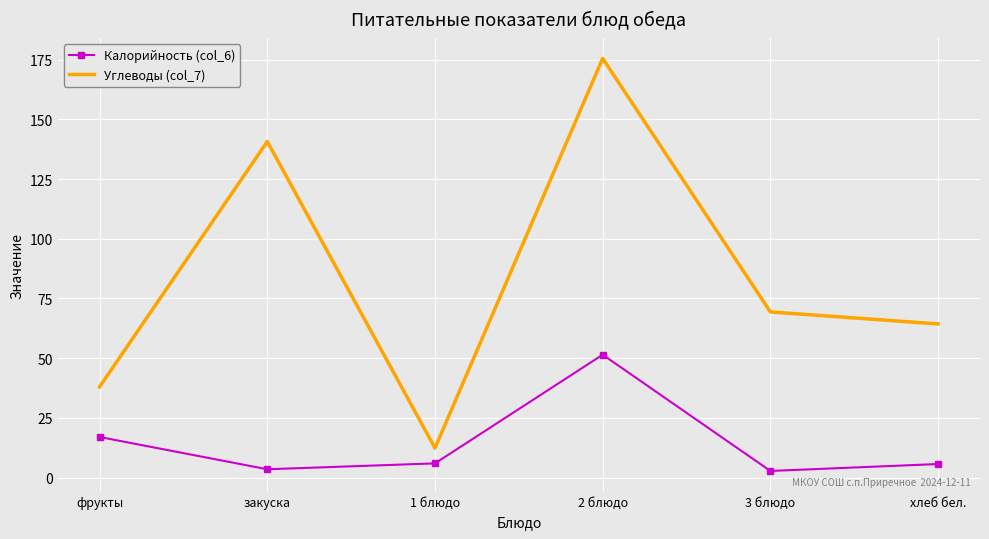

Rank the series at хлеб бел. from highest to lowest value.

Углеводы (col_7), Калорийность (col_6)